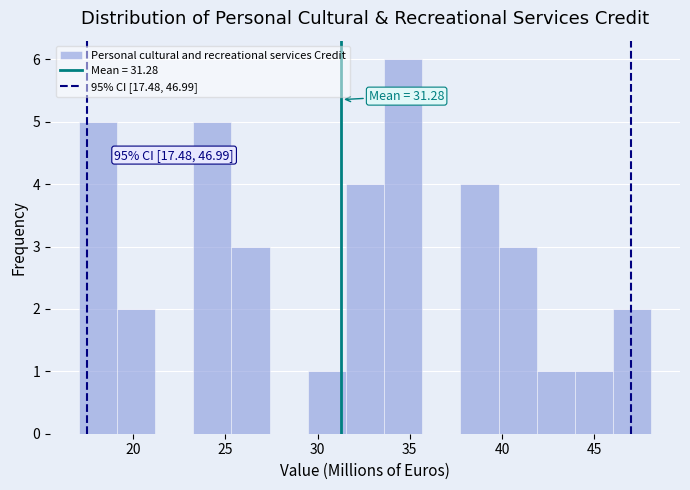

Which range on the x-axis has the tallest bar?

33.5 to 35.5